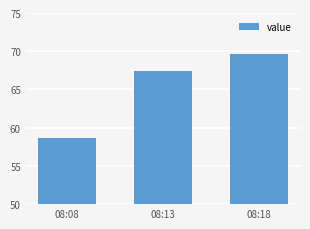

What is the difference between the second highest and minimum values?

8.7